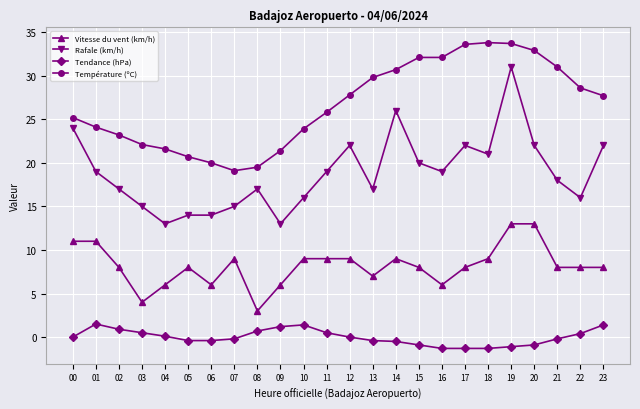

How many data points in Température (ºC) are less than 27?

12